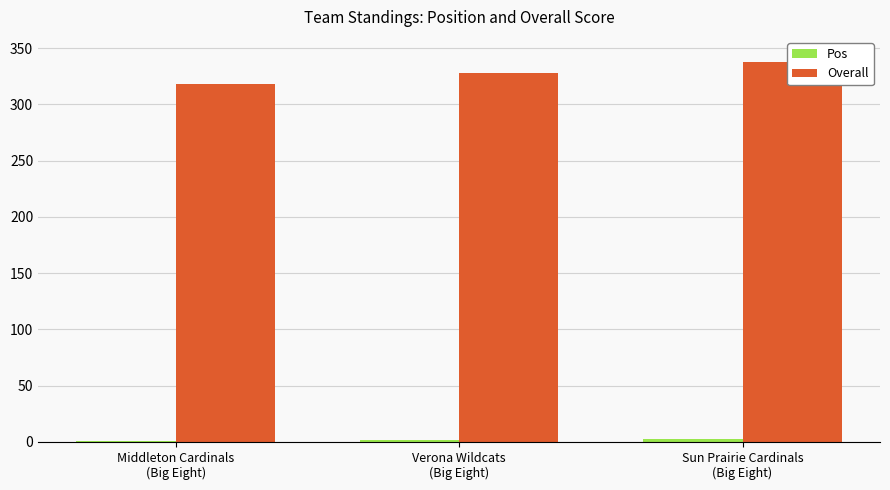

Rank the categories by Overall value from highest to lowest.

Sun Prairie Cardinals
(Big Eight), Verona Wildcats
(Big Eight), Middleton Cardinals
(Big Eight)